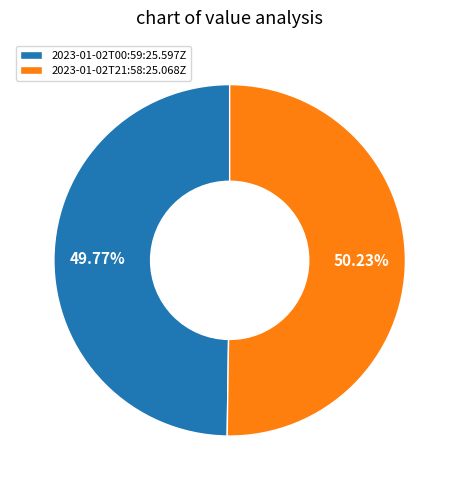

Does any single category account for the majority?

Yes